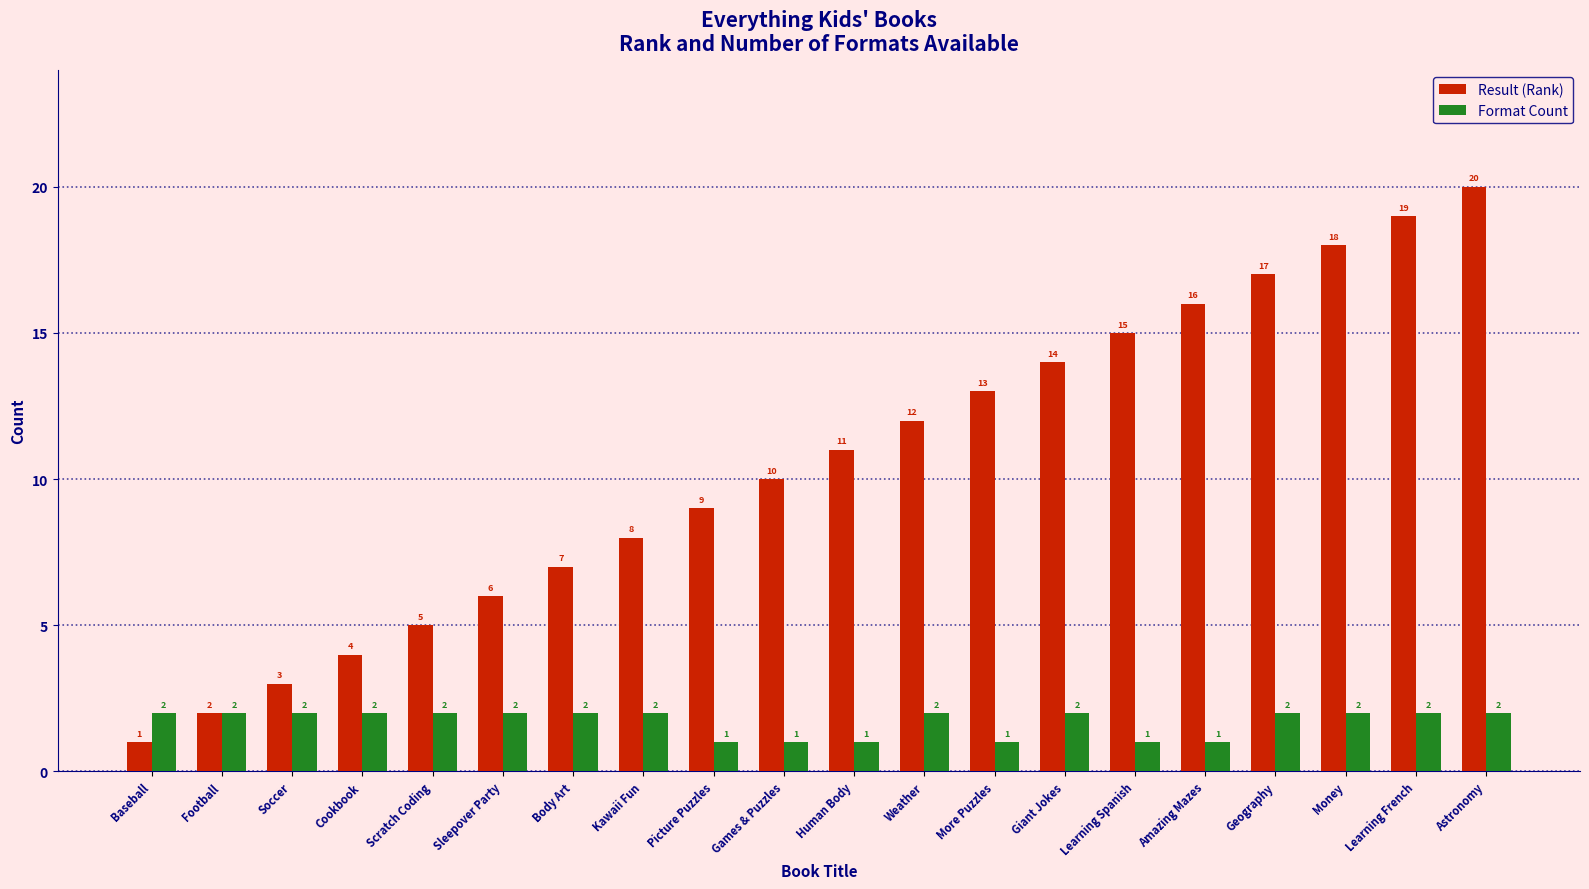

How many Format Count values are between 1 and 2?

20